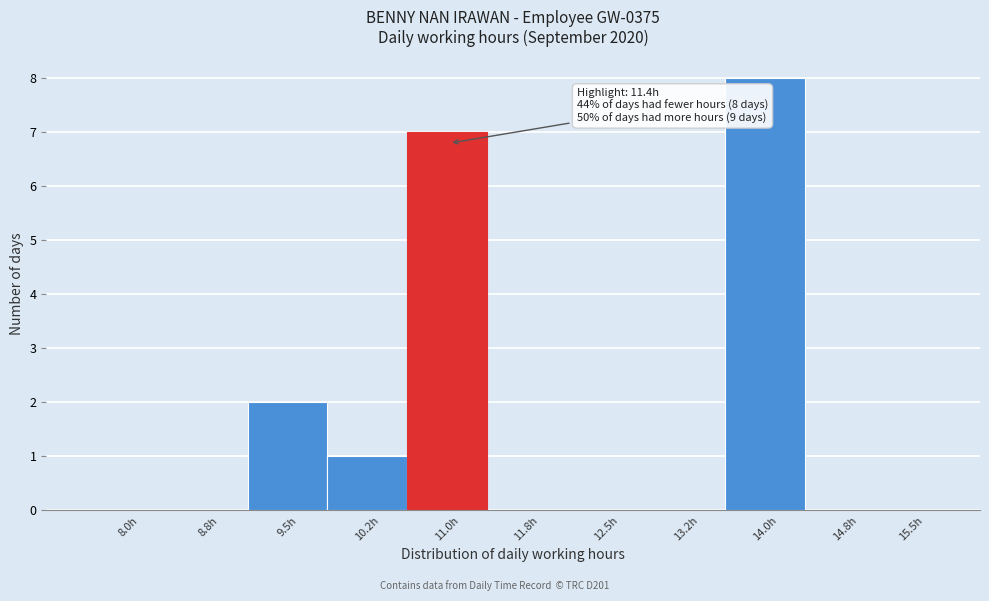

Reading left to right, transcribe all the data shown in this chart.

8.0h=0	8.8h=0	9.5h=2	10.2h=1	11.0h=7	11.8h=0	12.5h=0	13.2h=0	14.0h=8	14.8h=0	15.5h=0